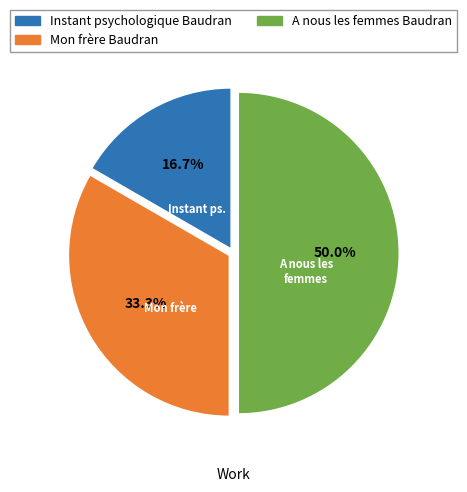

How many slices are in this pie chart?

3